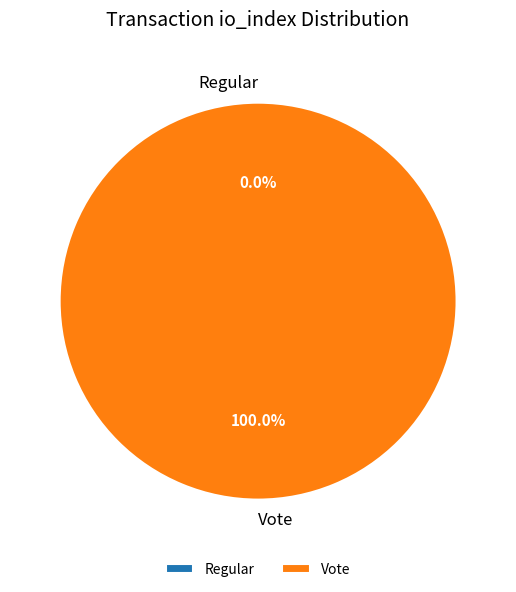

Combined, what portion of the pie is Regular (io_index=0) and Vote (io_index=3)?

100.0%